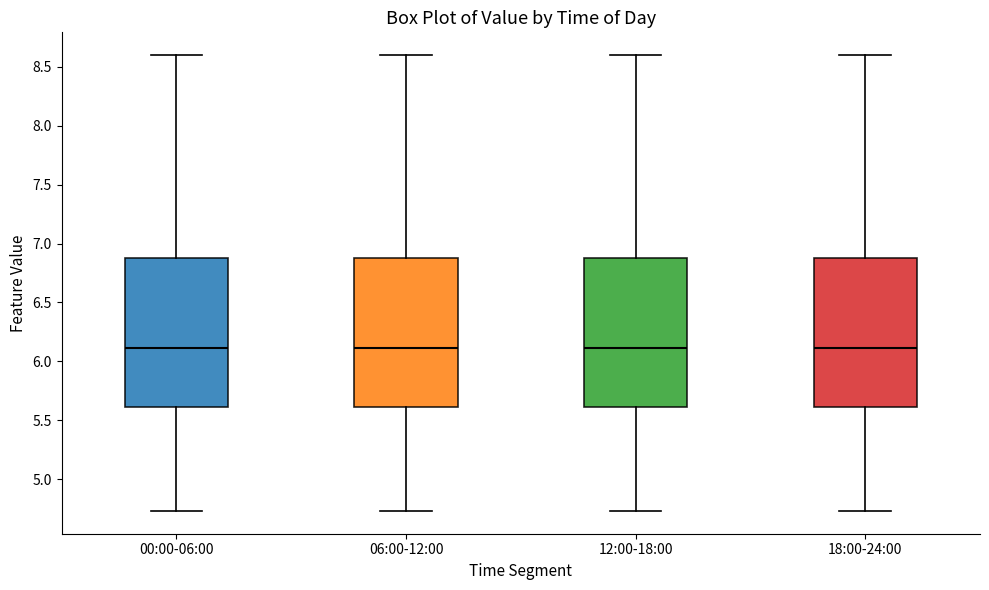

Reading left to right, transcribe this box plot: for each box, give where its median line is, the range the box spans, and where its two whiskers end, as read against the y-axis. The values are not printed on the chart, so give them approximately, as read against the axis.

00:00-06:00: median 6.10, box 5.60 to 6.90, whiskers 4.75 to 8.60
06:00-12:00: median 6.10, box 5.60 to 6.90, whiskers 4.75 to 8.60
12:00-18:00: median 6.10, box 5.60 to 6.90, whiskers 4.75 to 8.60
18:00-24:00: median 6.10, box 5.60 to 6.90, whiskers 4.75 to 8.60